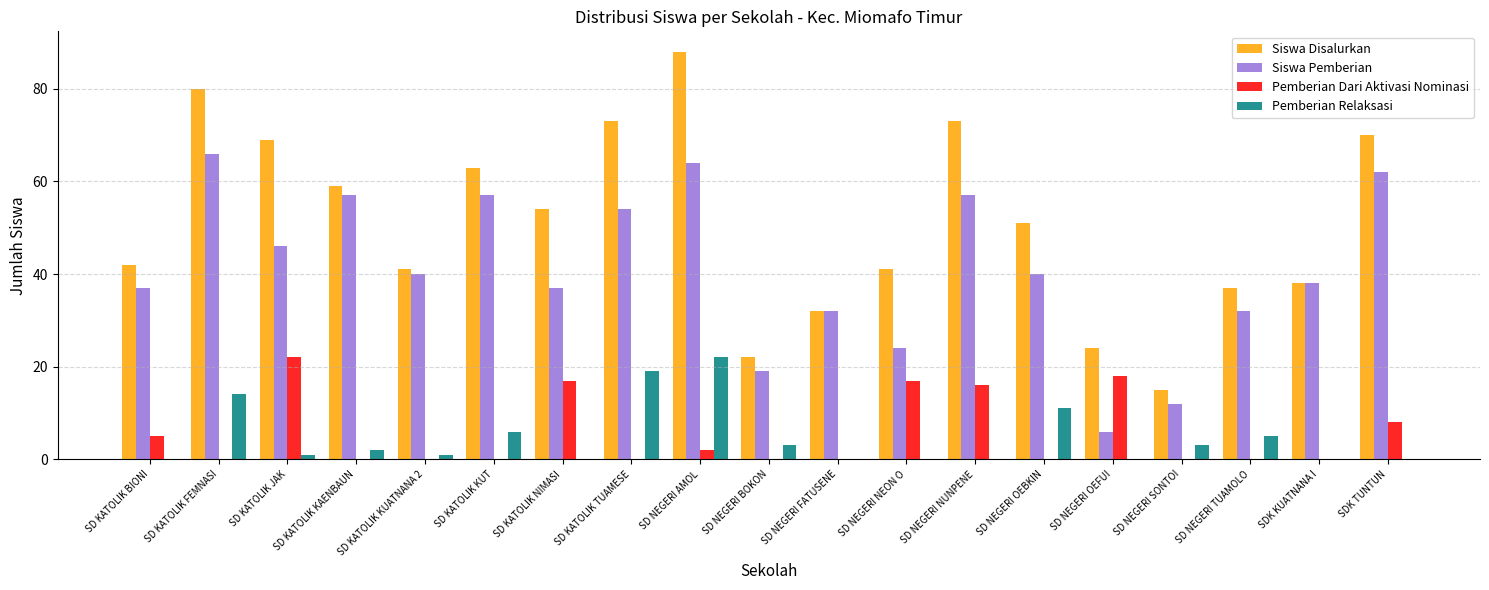

What is the maximum value shown in the chart?

88